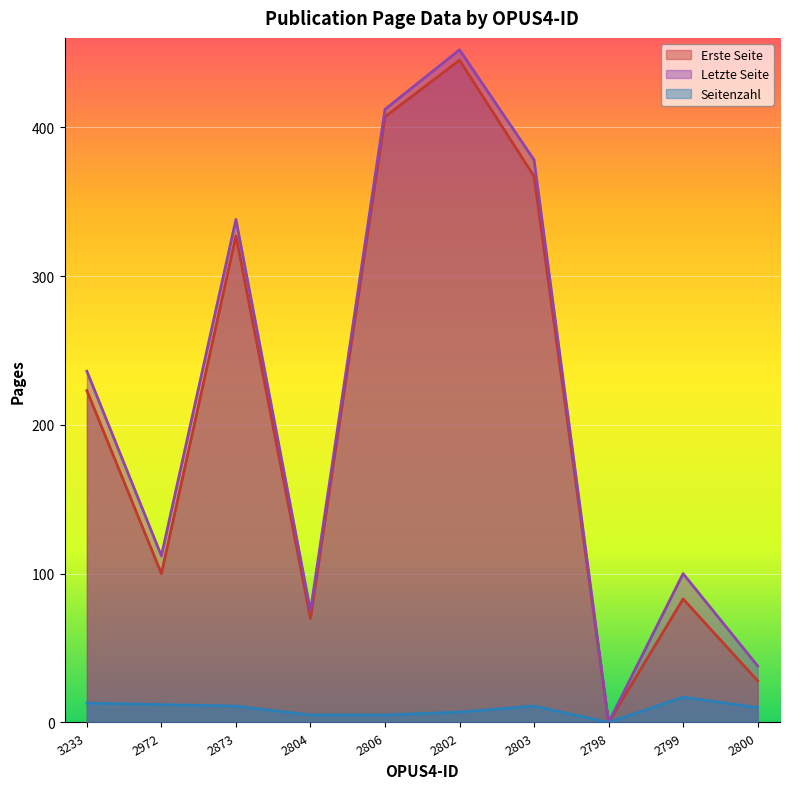

Which series has the largest total across all categories?

Letzte Seite